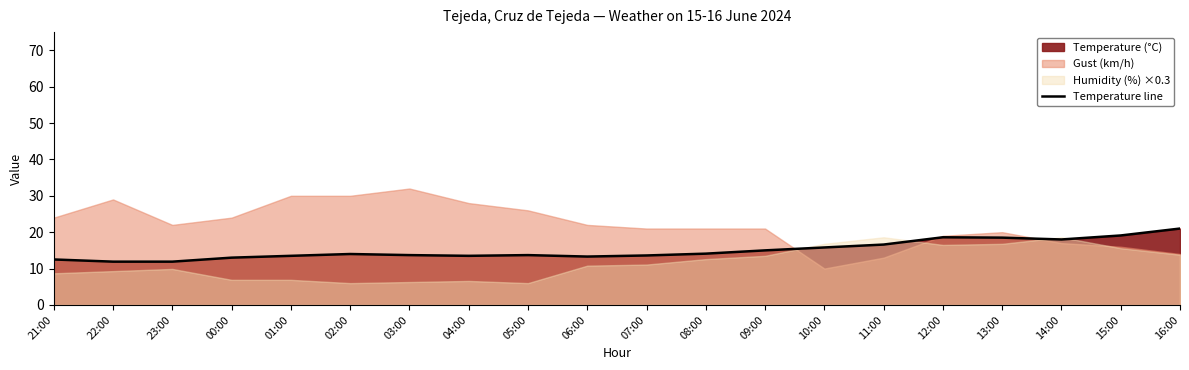

Reading left to right, what are all the values shown in this chart?

12.5	11.9	11.9	13.0	13.5	14.0	13.7	13.5	13.7	13.3	13.6	14.1	15.0	15.8	16.6	18.6	18.5	18.0	19.1	21.0